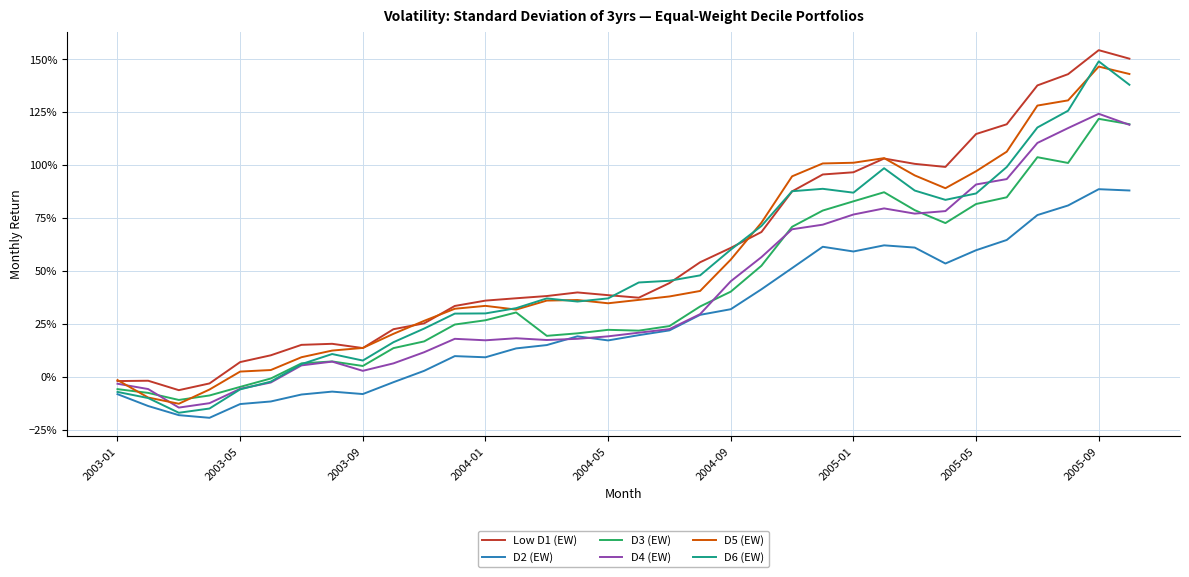

At which label does D5 (EW) reach its peak?

2005-09